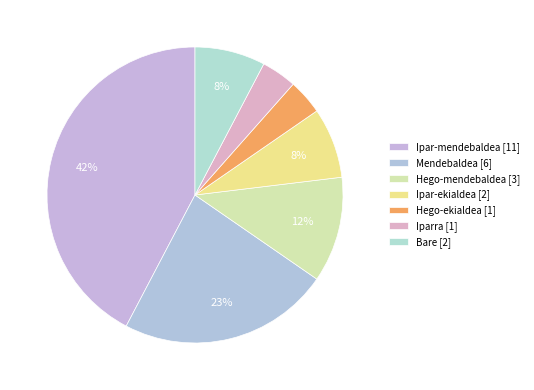

Count the number of slices in the pie.

7